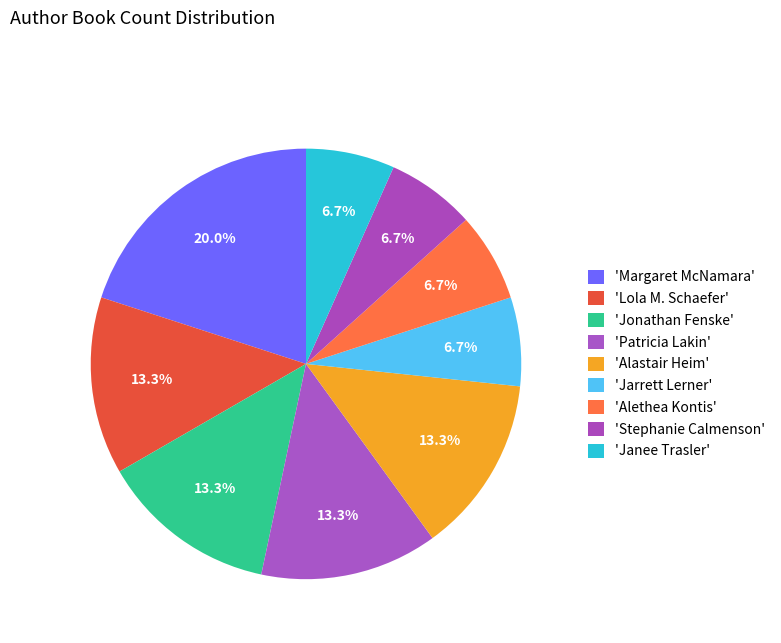

Does any single category account for the majority?

No